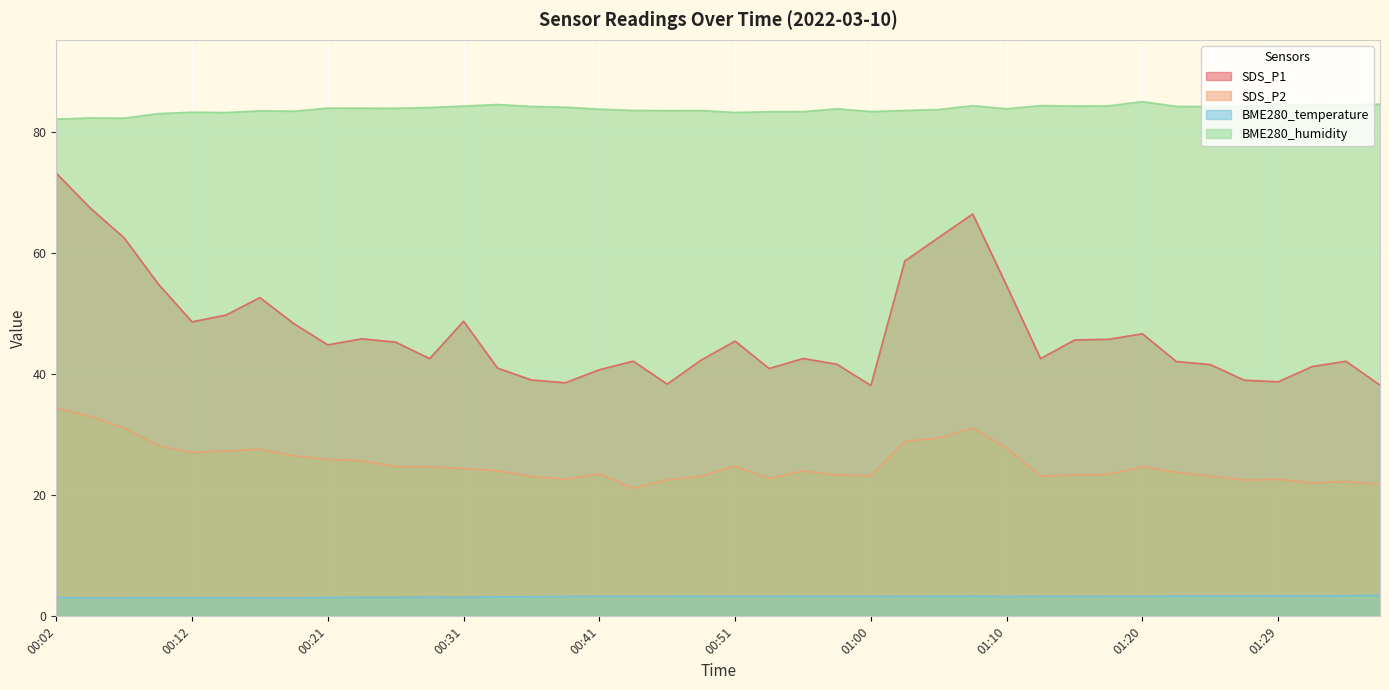

Which series has the largest total across all categories?

BME280_humidity